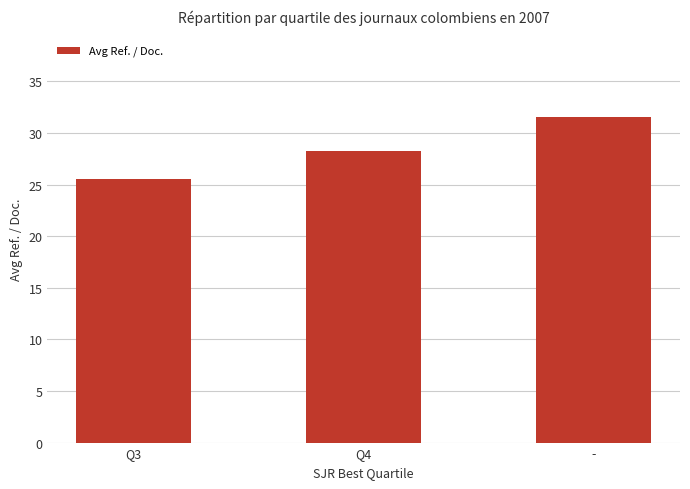

Reading left to right, what are all the values shown in this chart?

Q3=25.6	Q4=28.2	-=31.6